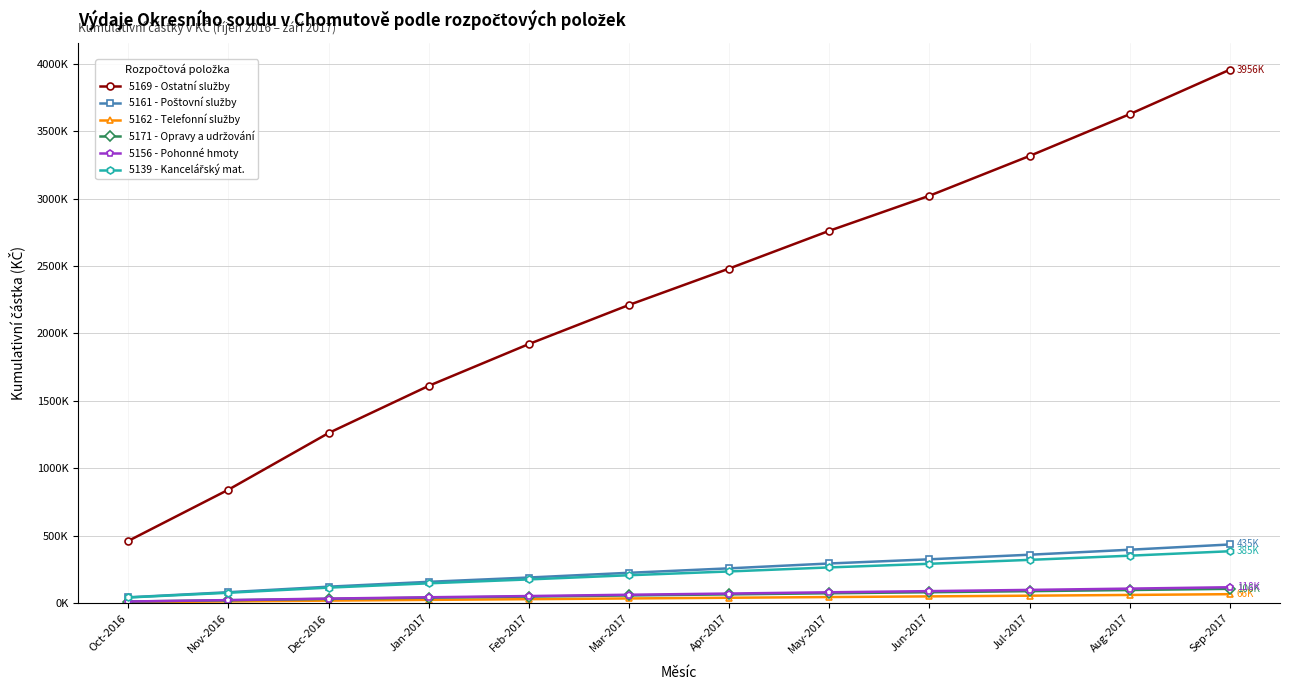

What is the lowest value of the 5156 - Pohonné hmoty series?

11731